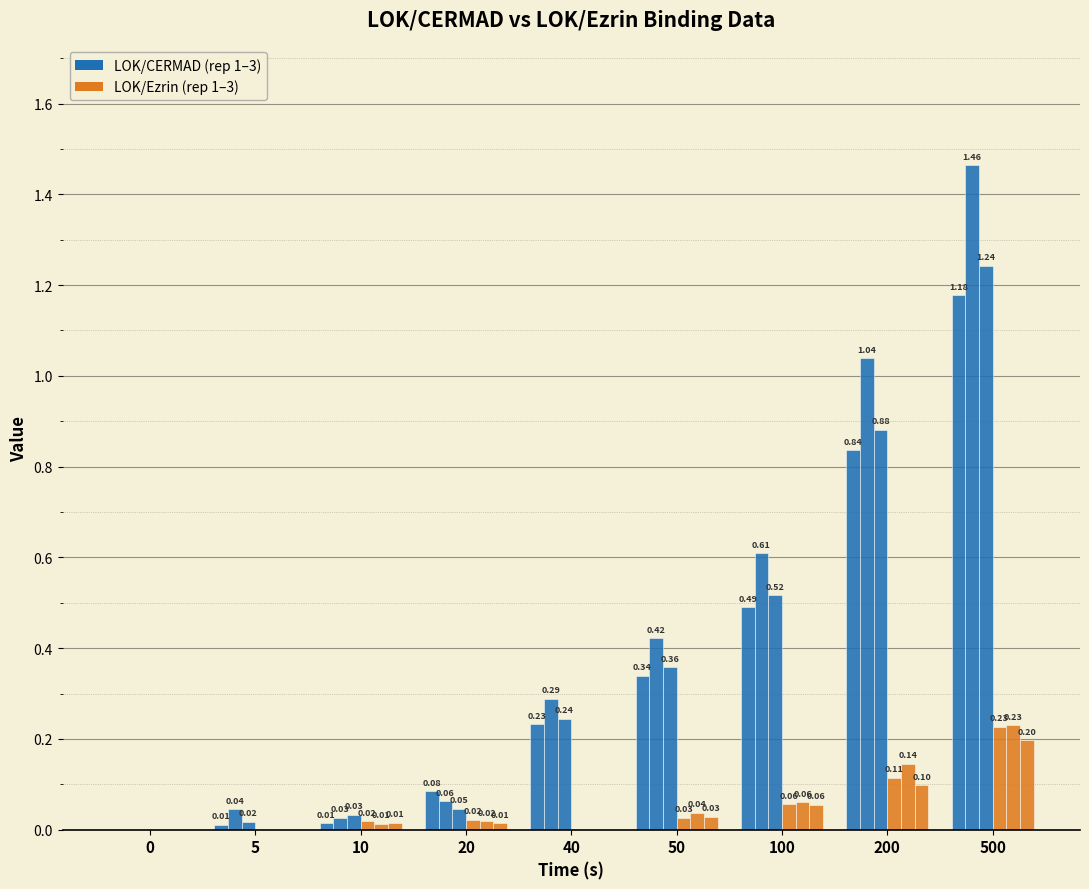

Between 20 and 5, which is larger?

20